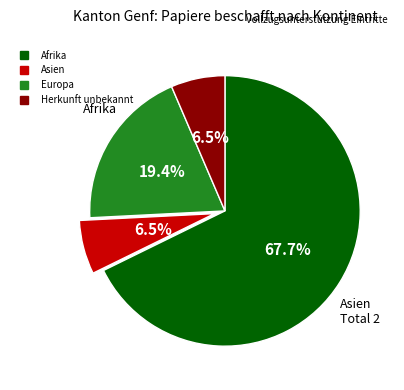

Is Afrika the majority of the pie?

Yes